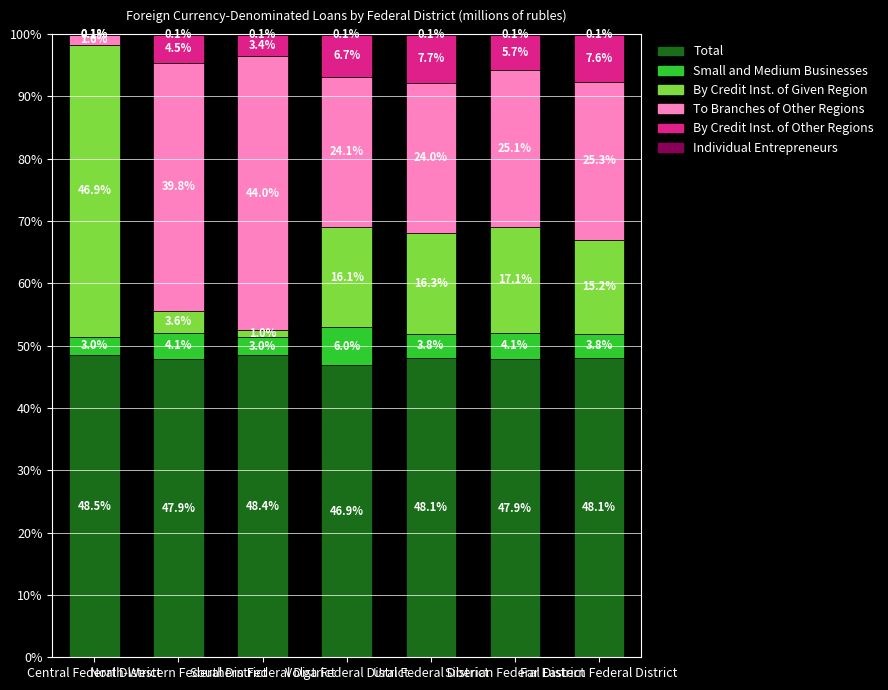

Are the bars grouped side by side (vs. stacked)?

No